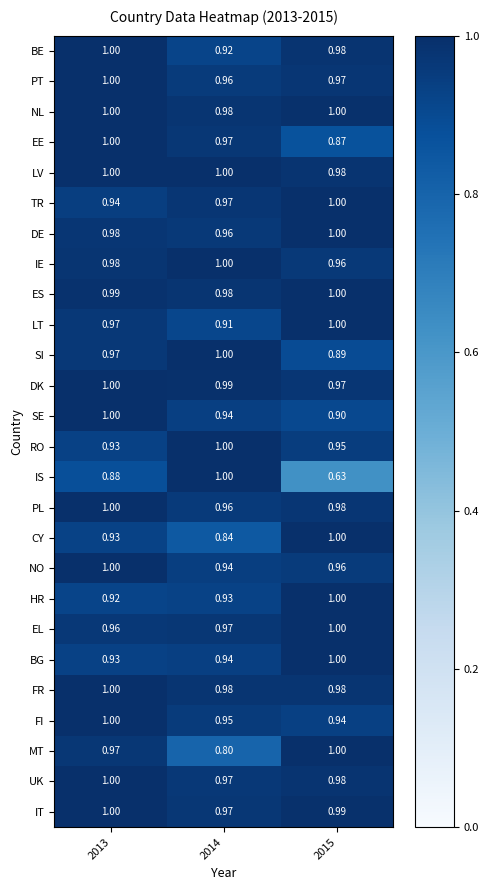

Which series has the widest spread of values?

IS